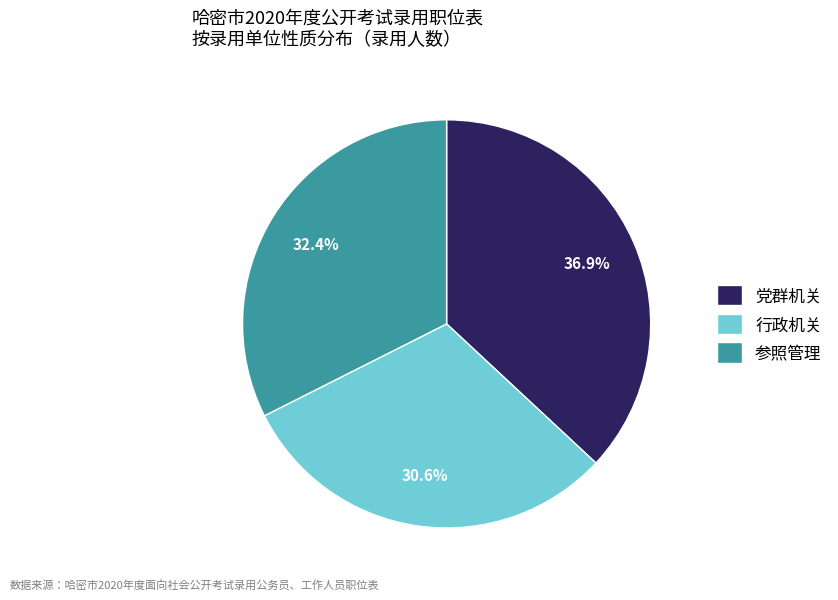

Rank the categories by value from highest to lowest.

党群机关, 参照管理, 行政机关